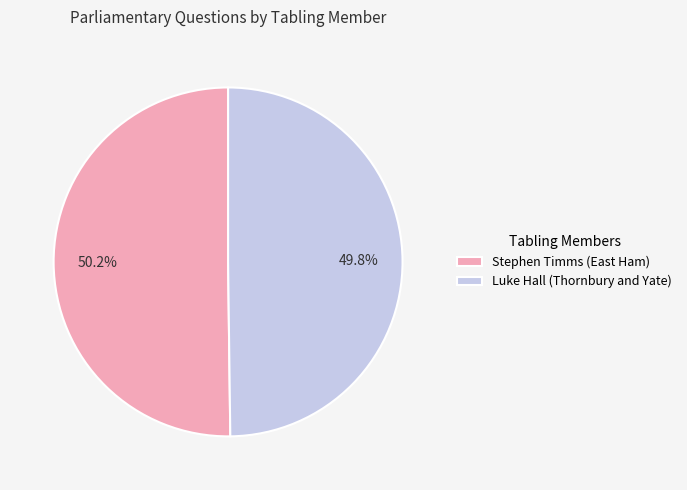

Count the number of slices in the pie.

2